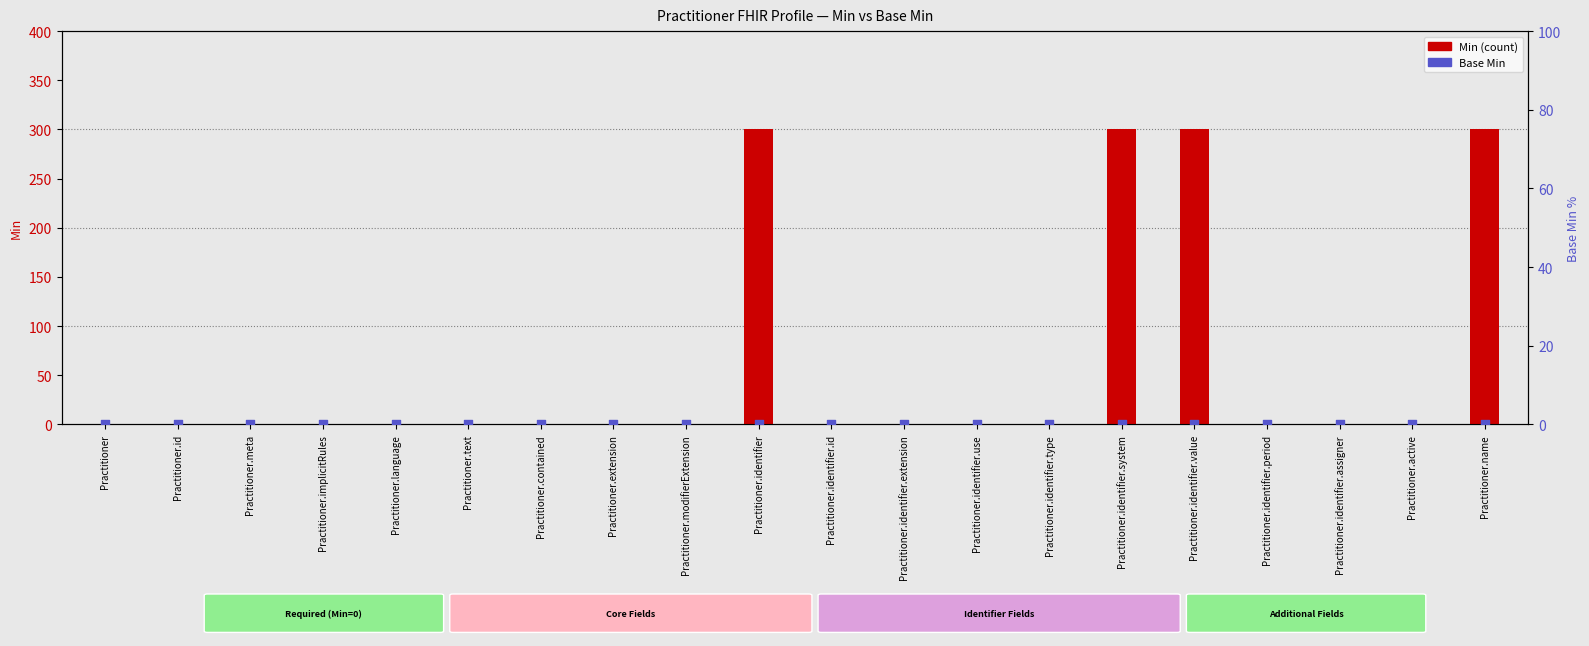

Which series has the largest total across all categories?

Min